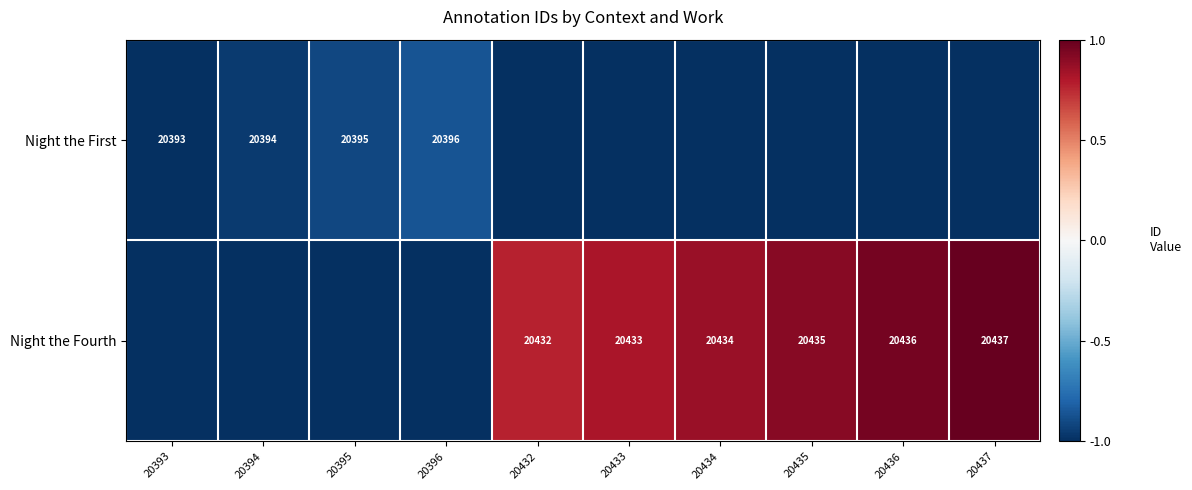

The Night the Fourth series shows 20434 at 20434. True or false?

True